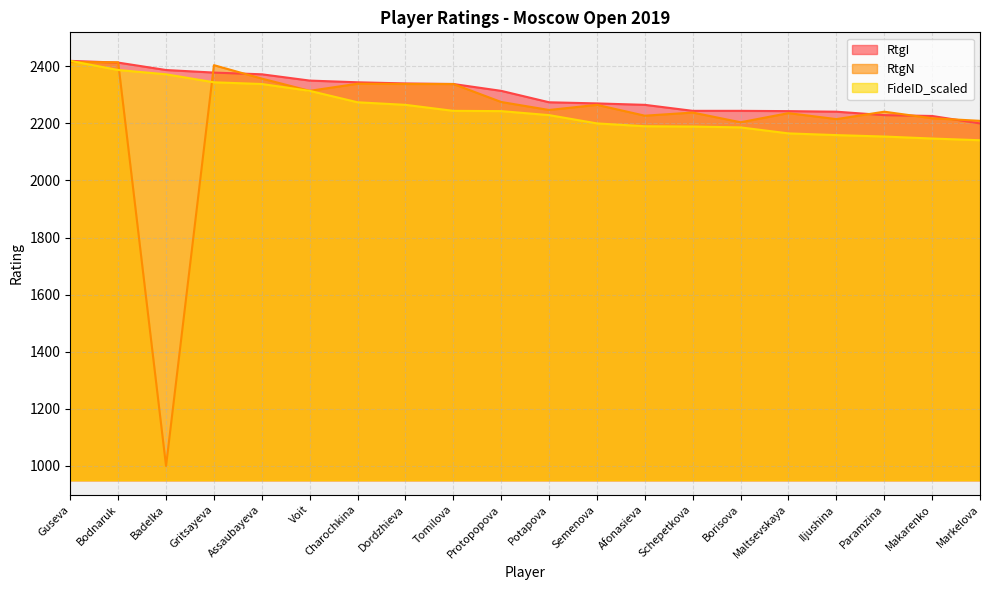

True or false: RtgI and FideID_scaled cross at least once.

False